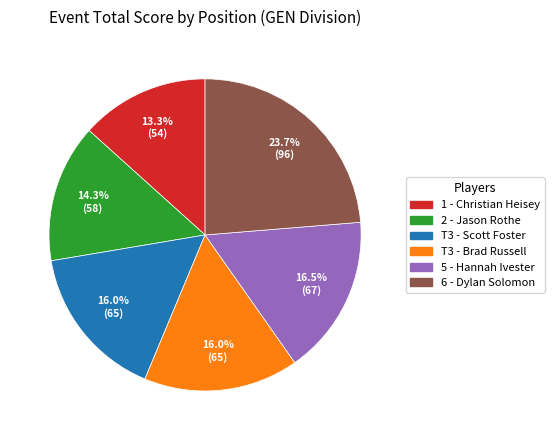

Combined, do 2 - Jason Rothe and 1 - Christian Heisey account for over 50%?

No